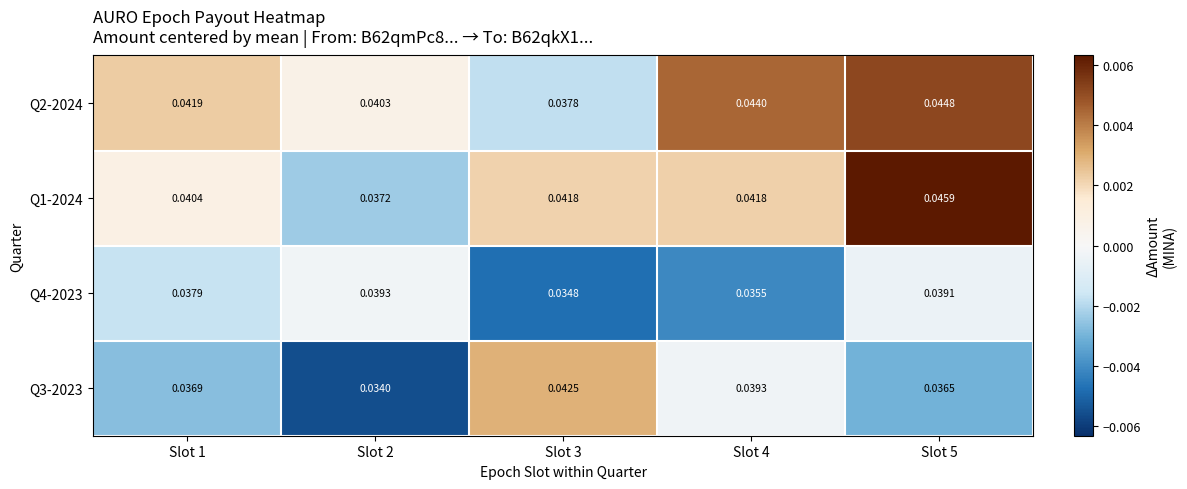

Is the value of Q3-2023 at Slot 4 greater than the value of Q4-2023 at Slot 1?

Yes